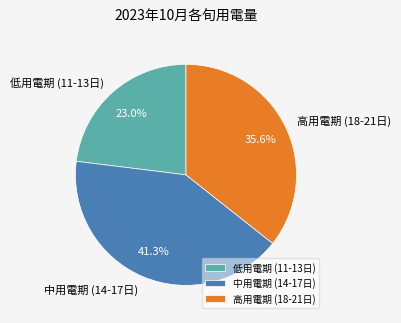

Is there any slice that represents more than half of the pie?

No